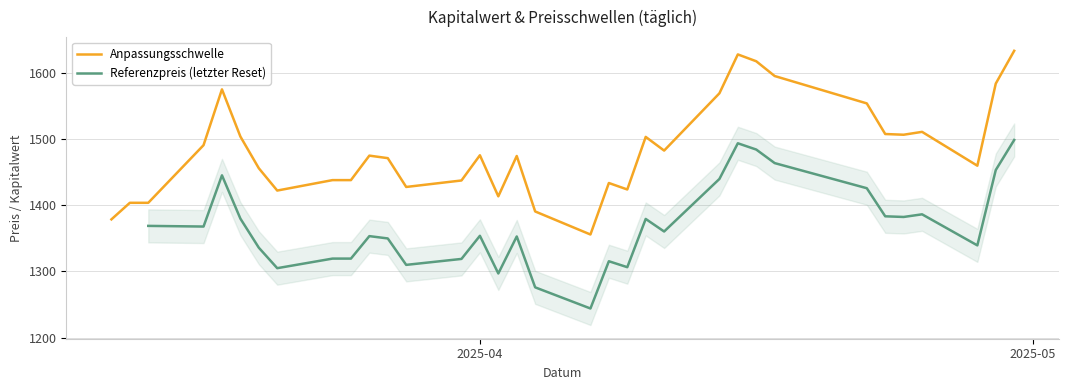

What is the value of the Anpassungsschwelle point at the 29th from the left?

1508.0